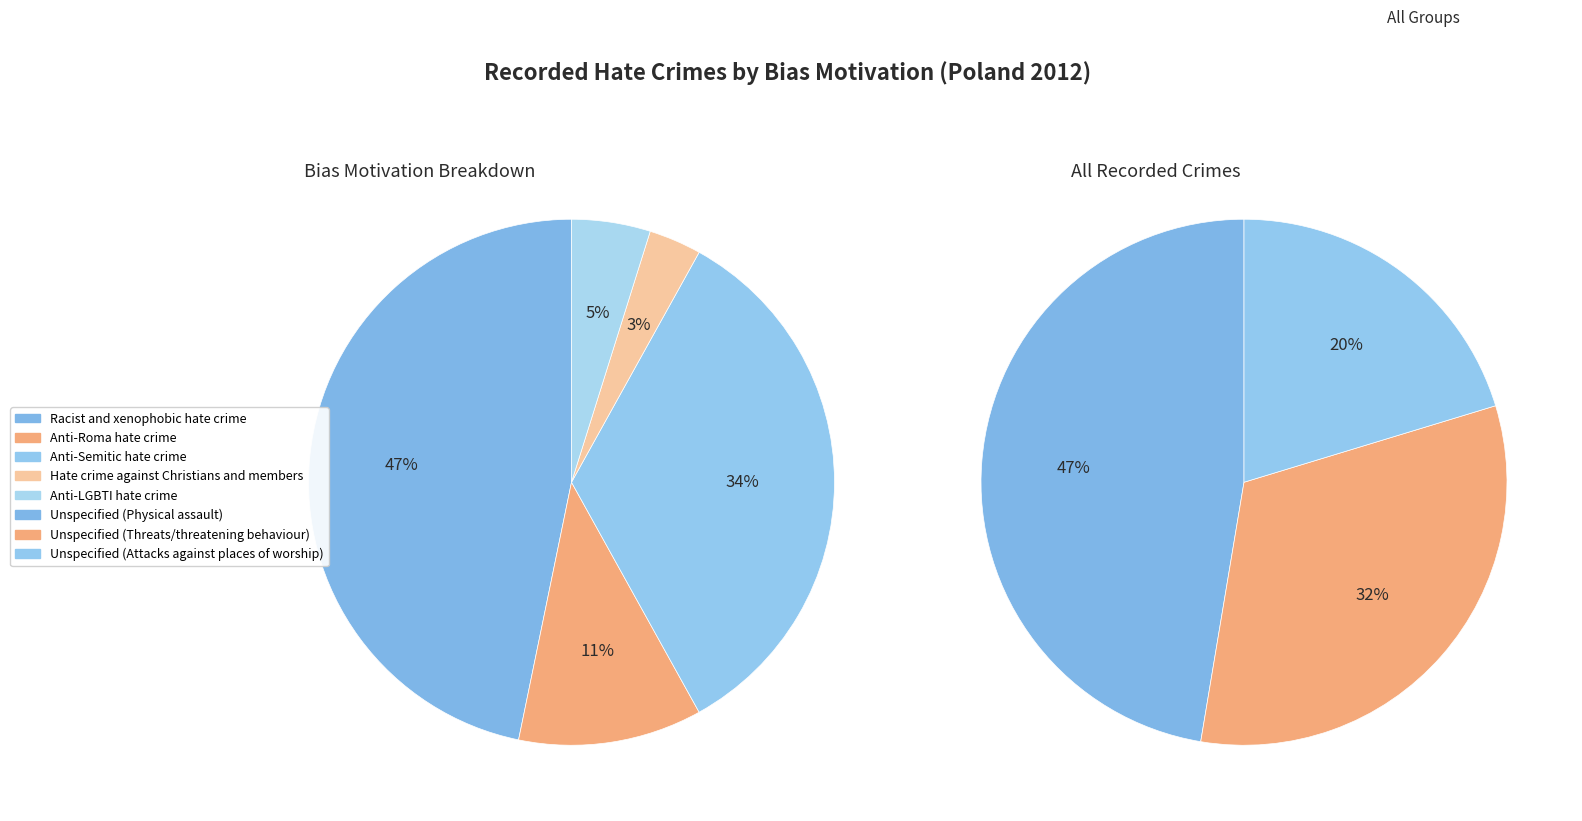

Which category has the biggest portion of the pie?

Unspecified (Physical assault)